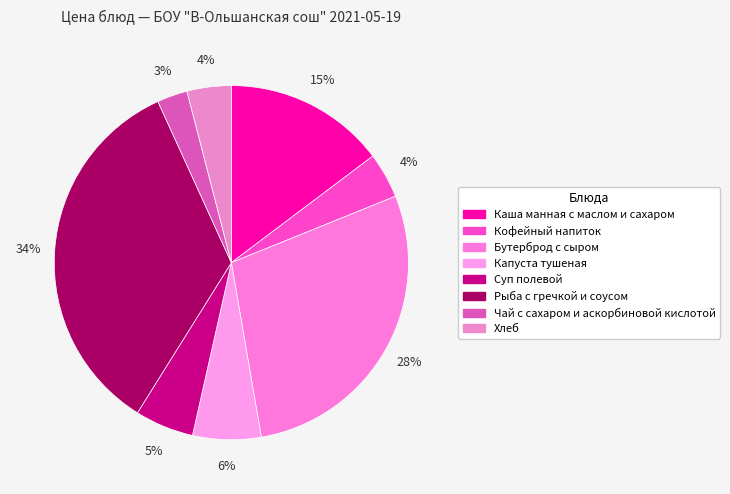

Which slice is the largest?

Рыба с гречкой и соусом